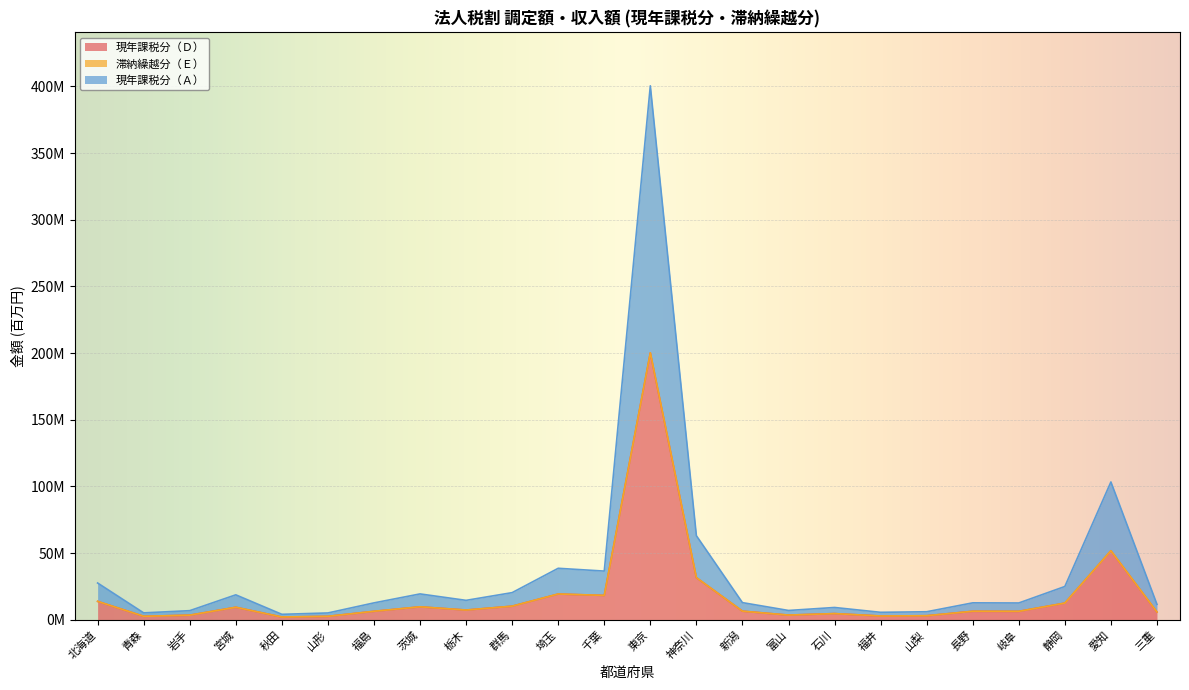

What is the difference between the maximum and minimum values in the 現年課税分（Ａ） series?

396.5